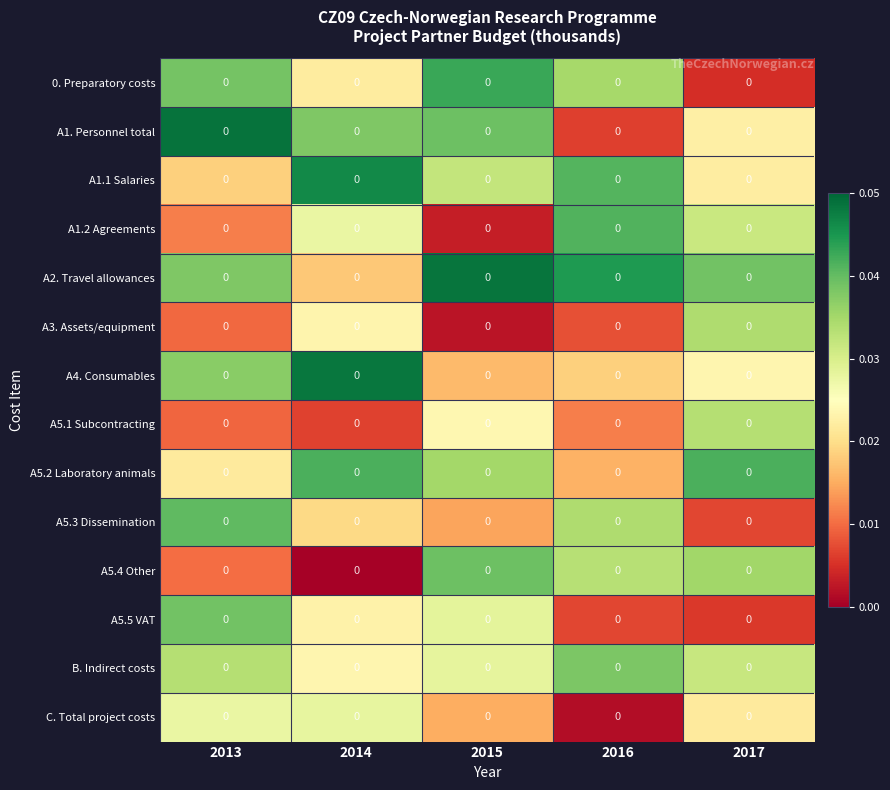

Which series has the largest total across all categories?

A2. Travel allowances